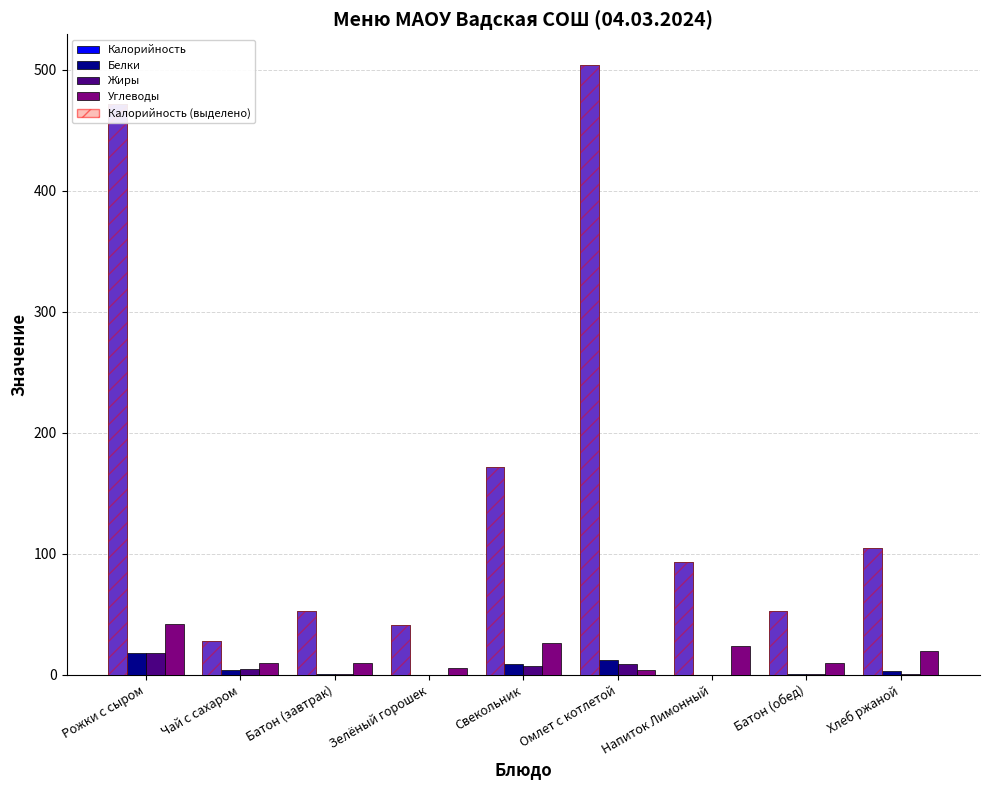

What is the spread (max minus min) of values at Батон (обед)?

52